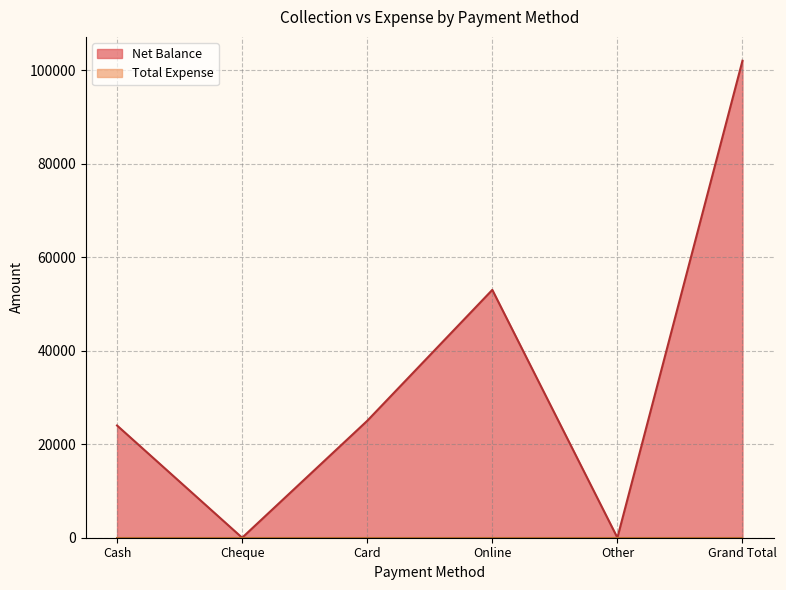

Reading left to right, list all the values displayed in this chart.

24000	0	25000	53000	0	102000